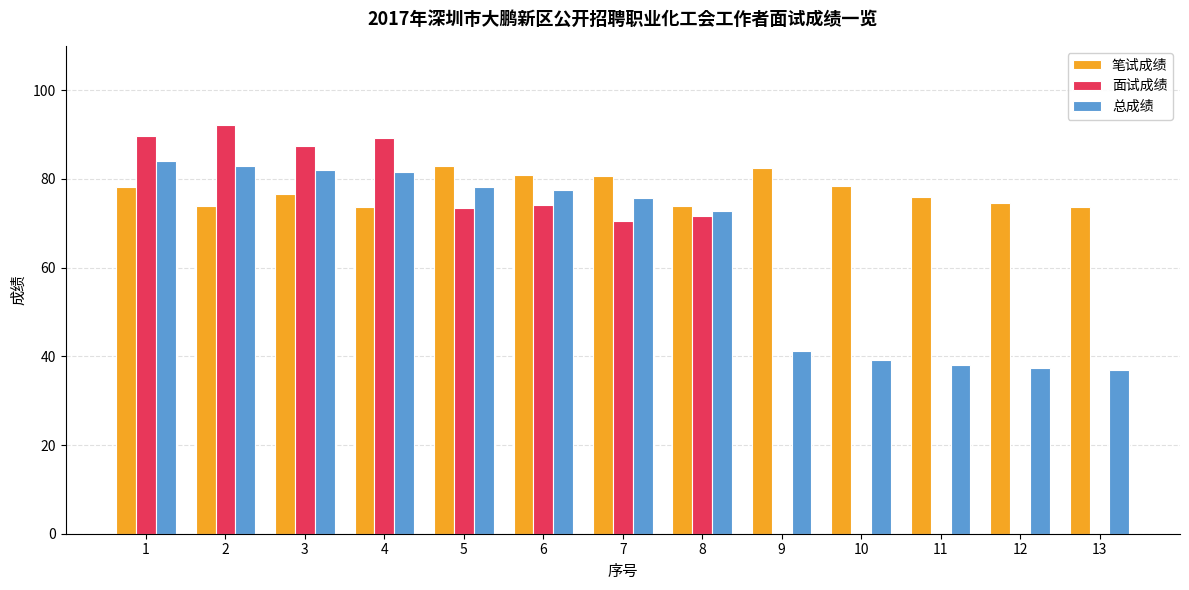

At which label is 面试成绩 closest to 46?

7